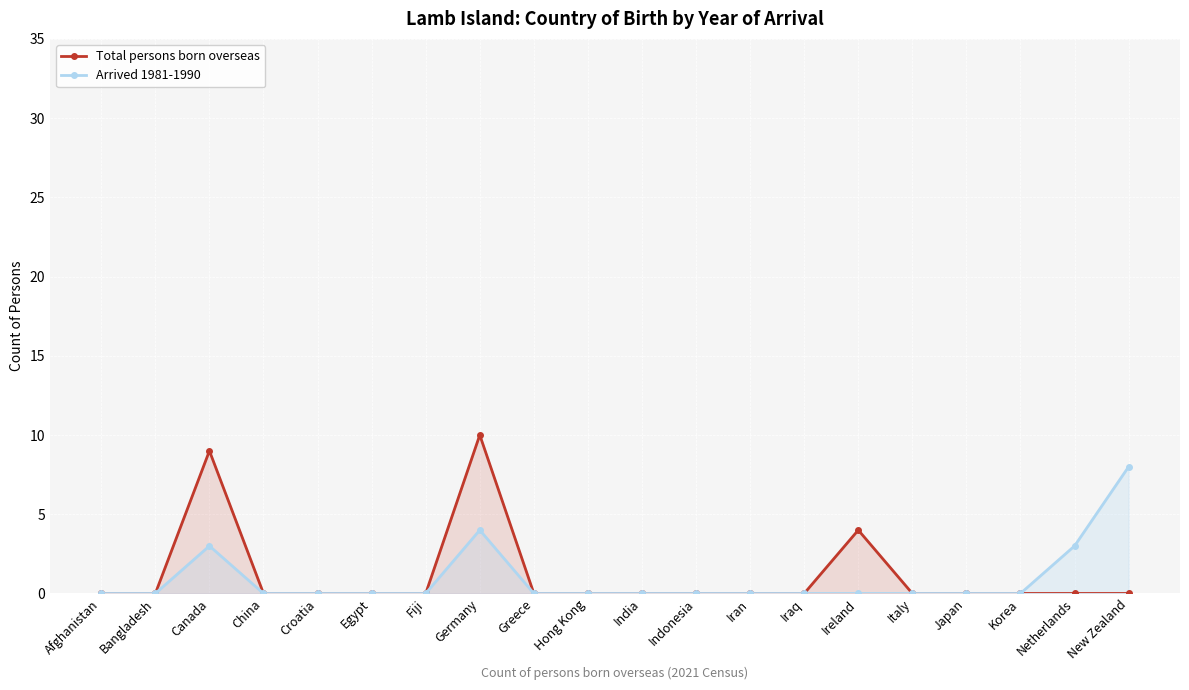

The Arrived 1981-1990 series shows -5 at Croatia. True or false?

False